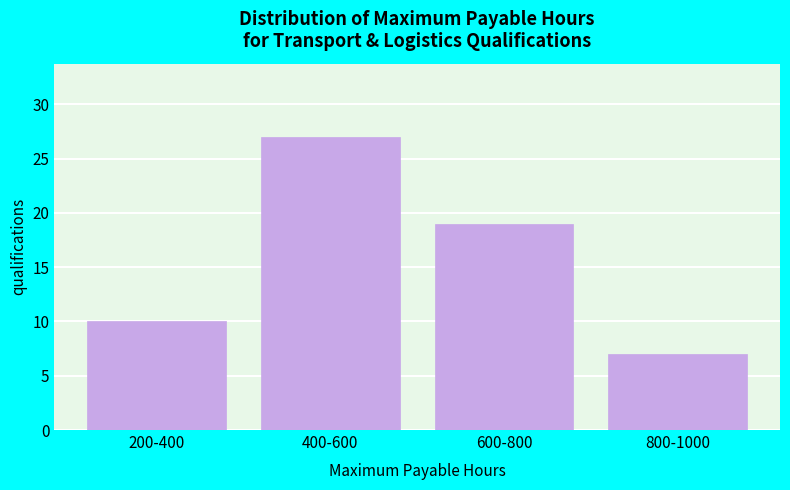

Reading left to right, transcribe all the data shown in this chart.

200-400=10	400-600=27	600-800=19	800-1000=7